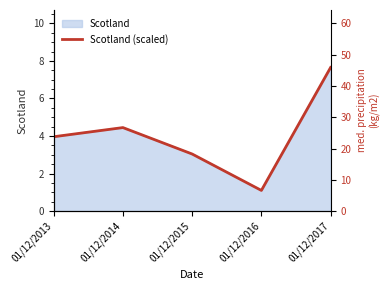

Which category has the highest value across all series?

01/12/2017